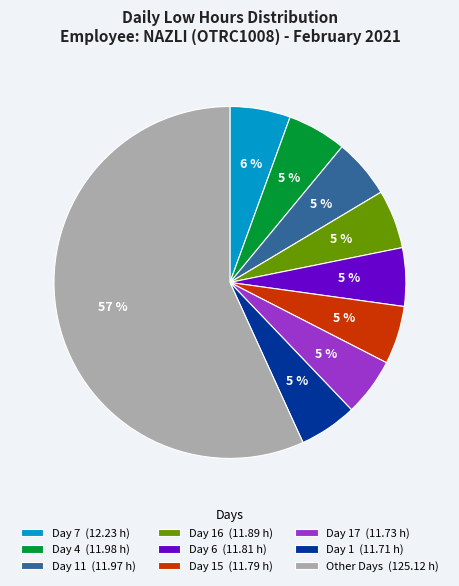

How many segments does this pie chart have?

9